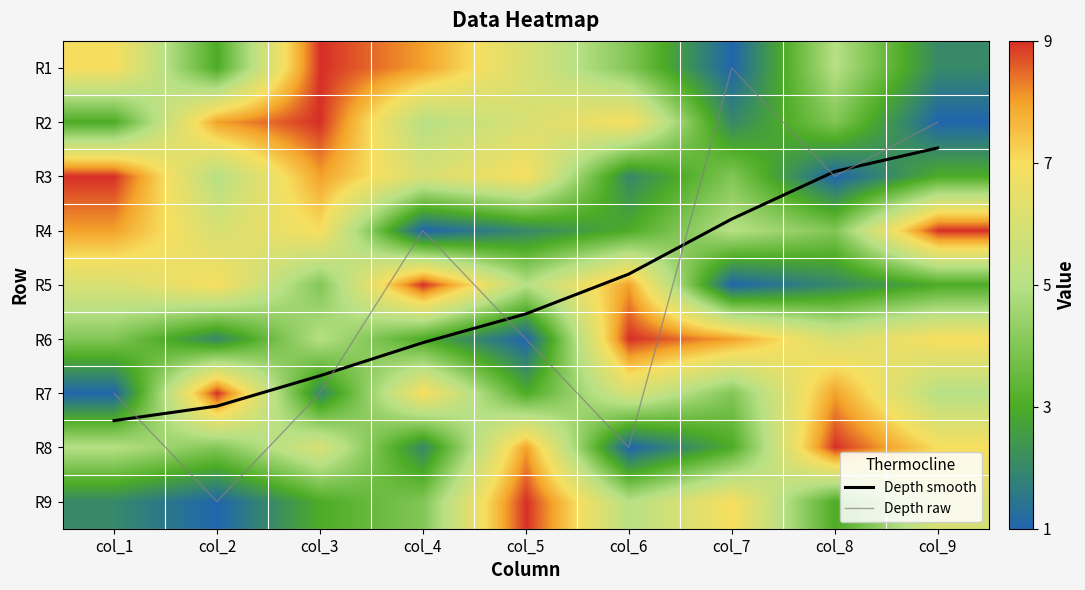

True or false: R6 has a value of 5.0 at col_3.

True